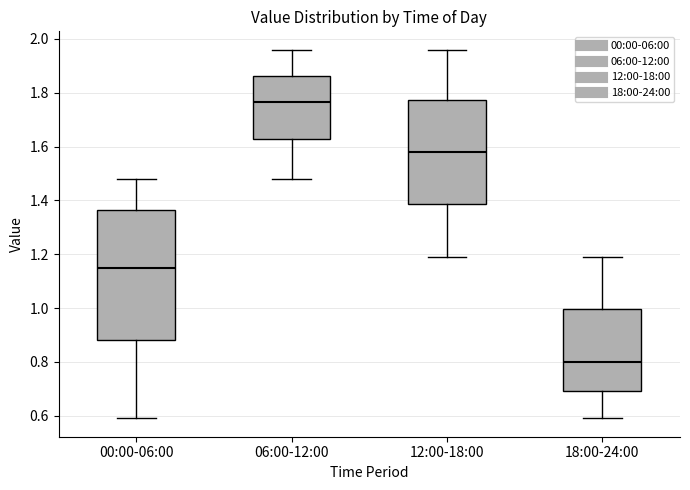

Reading left to right, read every box against the y-axis: the position of its median line, the range the box covers, and the ends of its whiskers. The values are not printed on the chart, so give them approximately, as read against the axis.

00:00-06:00: median 1.16, box 0.88 to 1.36, whiskers 0.60 to 1.48
06:00-12:00: median 1.76, box 1.62 to 1.86, whiskers 1.48 to 1.96
12:00-18:00: median 1.58, box 1.38 to 1.78, whiskers 1.20 to 1.96
18:00-24:00: median 0.80, box 0.70 to 1.00, whiskers 0.60 to 1.20